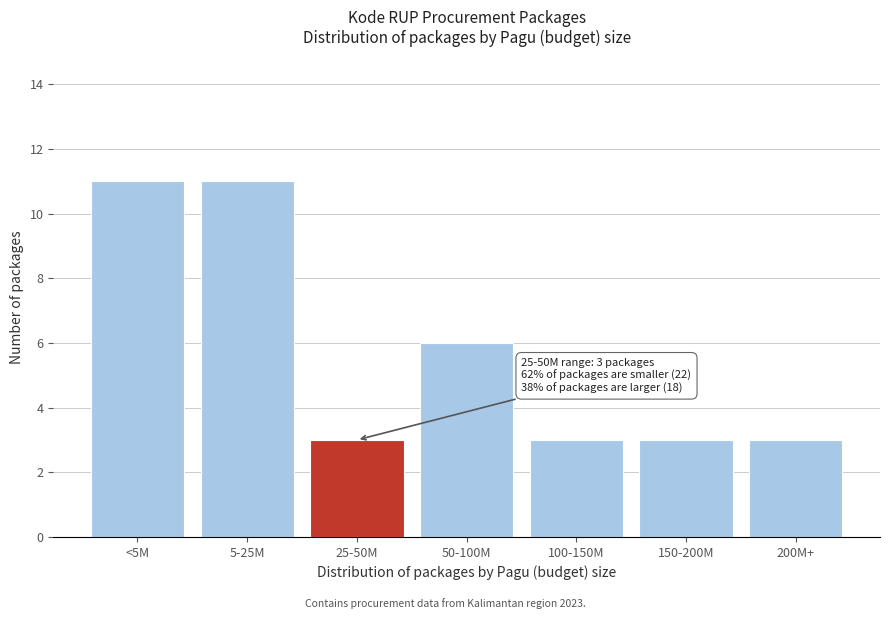

Reading left to right, transcribe all the data shown in this chart.

11	11	3	6	3	3	3